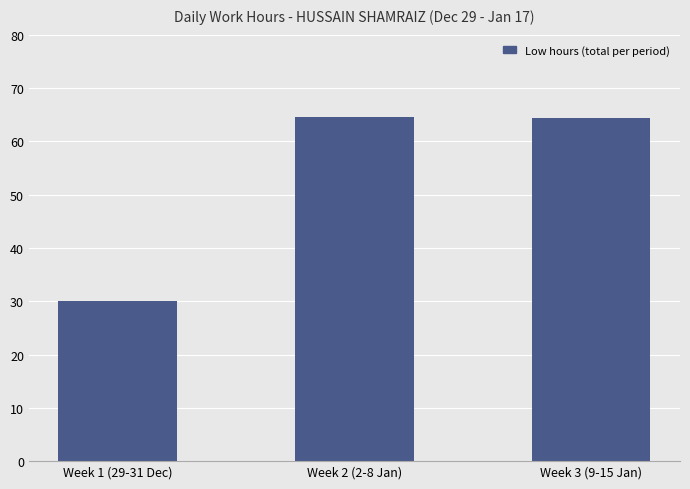

Is it true that the value at Week 3 (9-15 Jan) is 92.5?

False